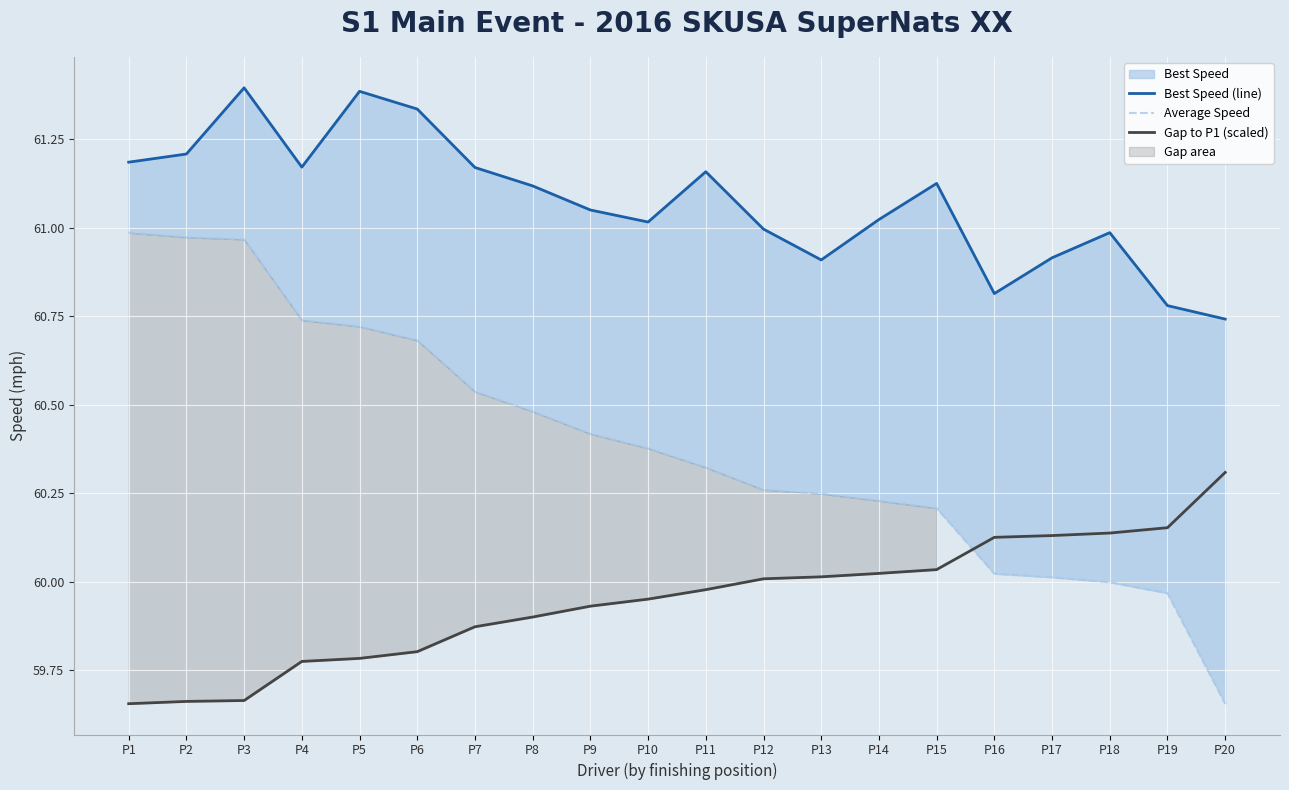

What value does the Average Speed series have at P14?

60.2